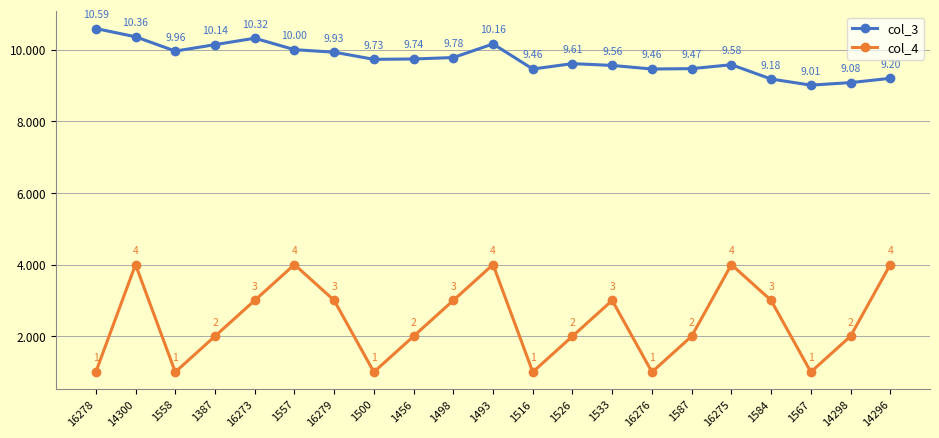

Does the chart display data point markers on the line(s)?

Yes